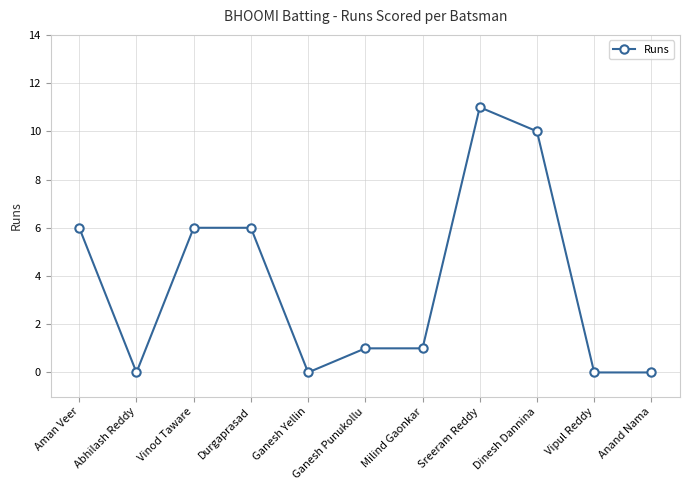

Reading right to left, what are all the values shown in this chart?

Anand Nama=0	Vipul Reddy=0	Dinesh Dannina=10	Sreeram Reddy=11	Milind Gaonkar=1	Ganesh Punukollu=1	Ganesh Yellin=0	Durgaprasad=6	Vinod Taware=6	Abhilash Reddy=0	Aman Veer=6